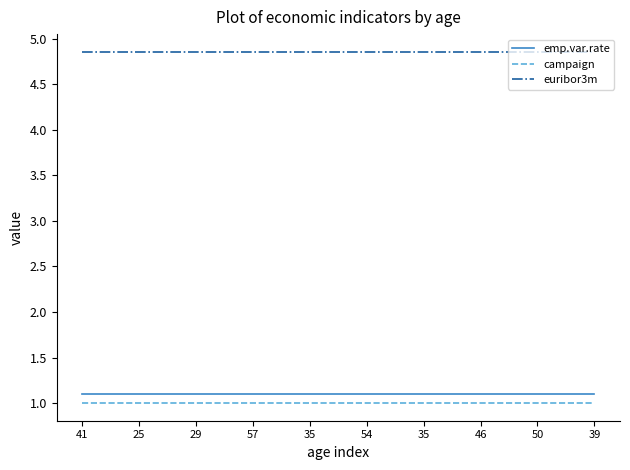

What is the highest value of the campaign series?

1.0